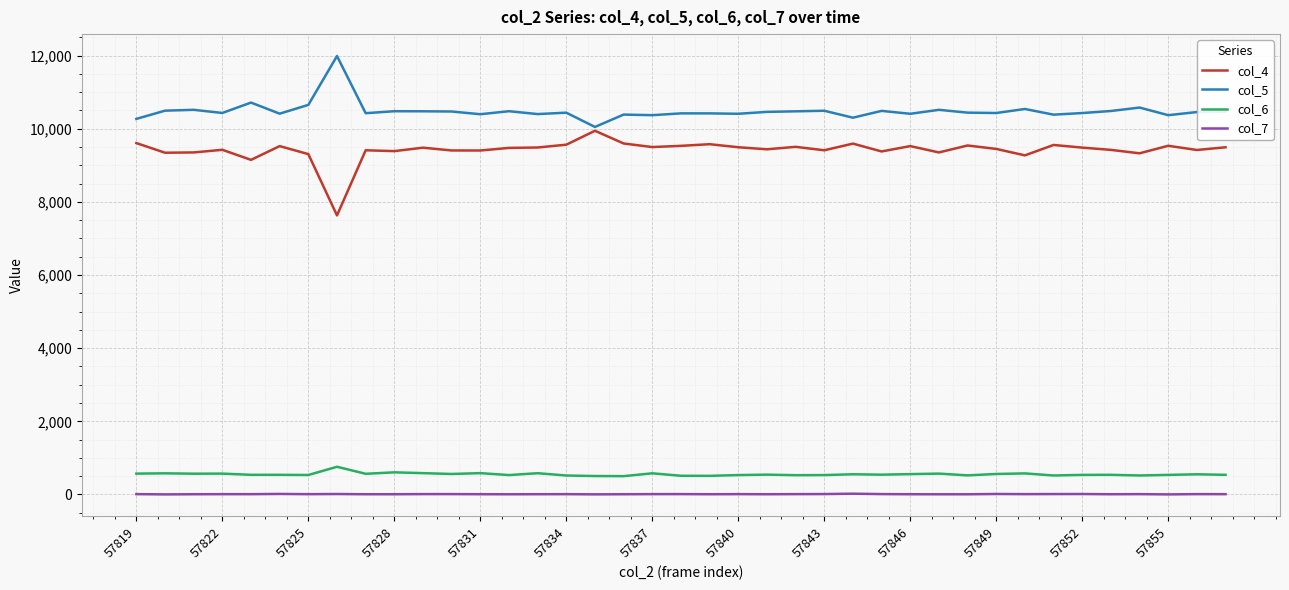

List the series in order of their peak value, lowest first.

col_7, col_6, col_4, col_5